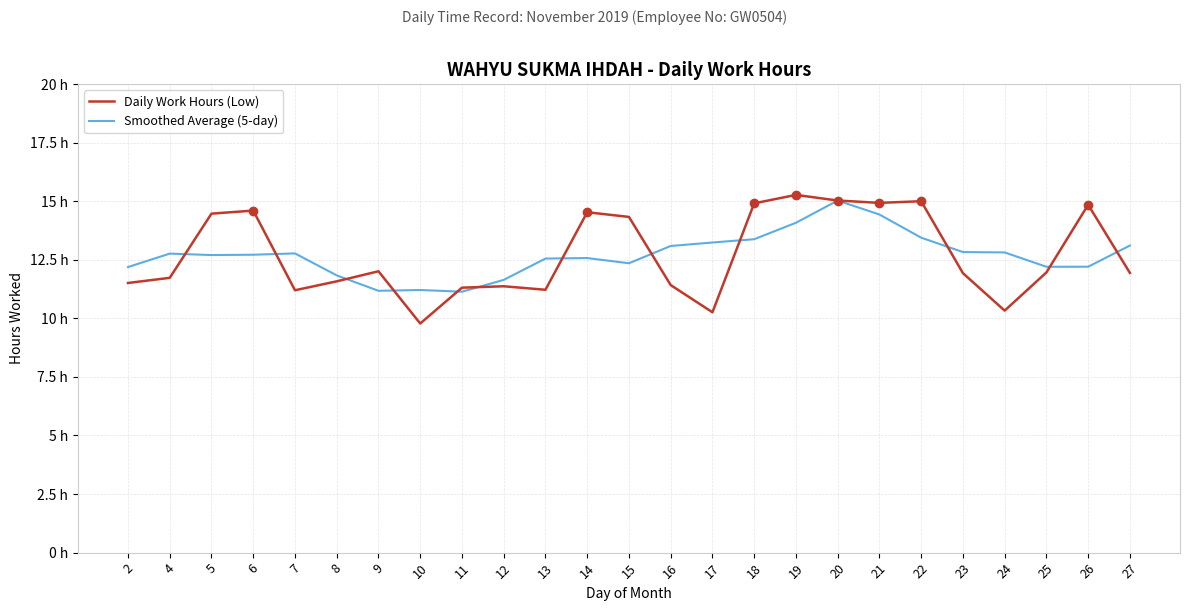

List the series in order of their overall mean, highest first.

Smoothed Average (5-day), Daily Work Hours (Low)